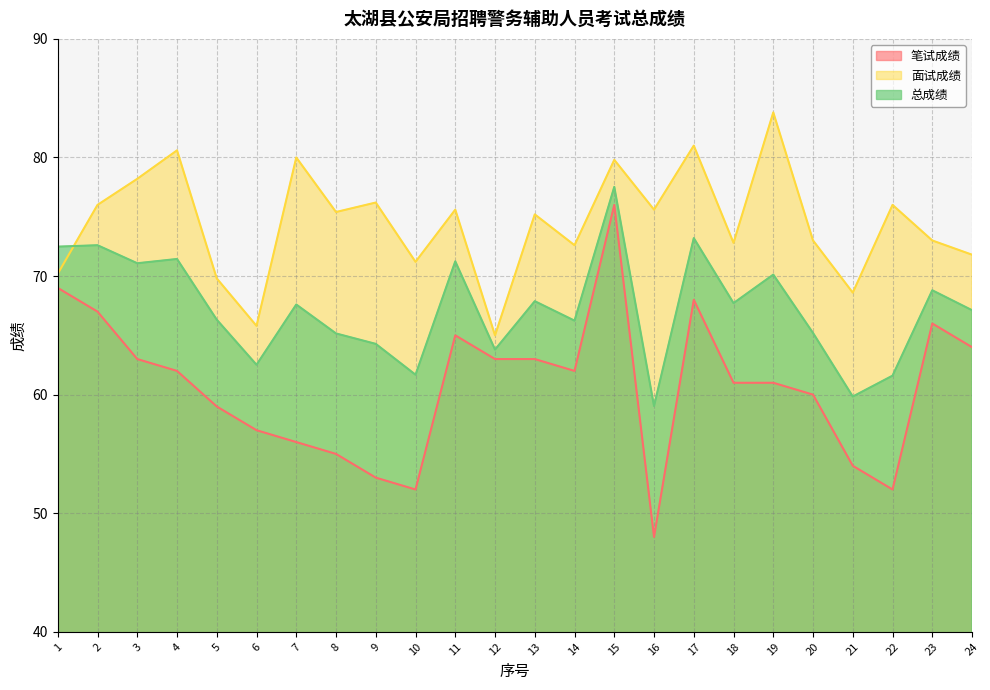

List the series in order of their peak value, highest first.

面试成绩, 总成绩, 笔试成绩